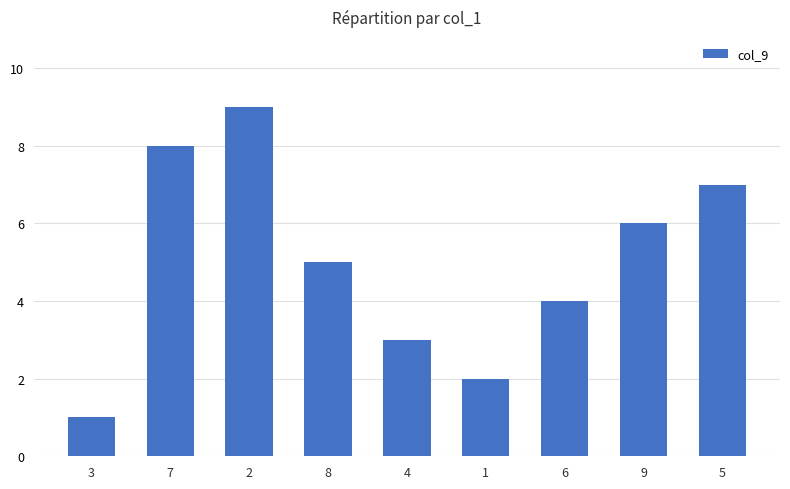

True or false: the data shows 4 at 6.

True